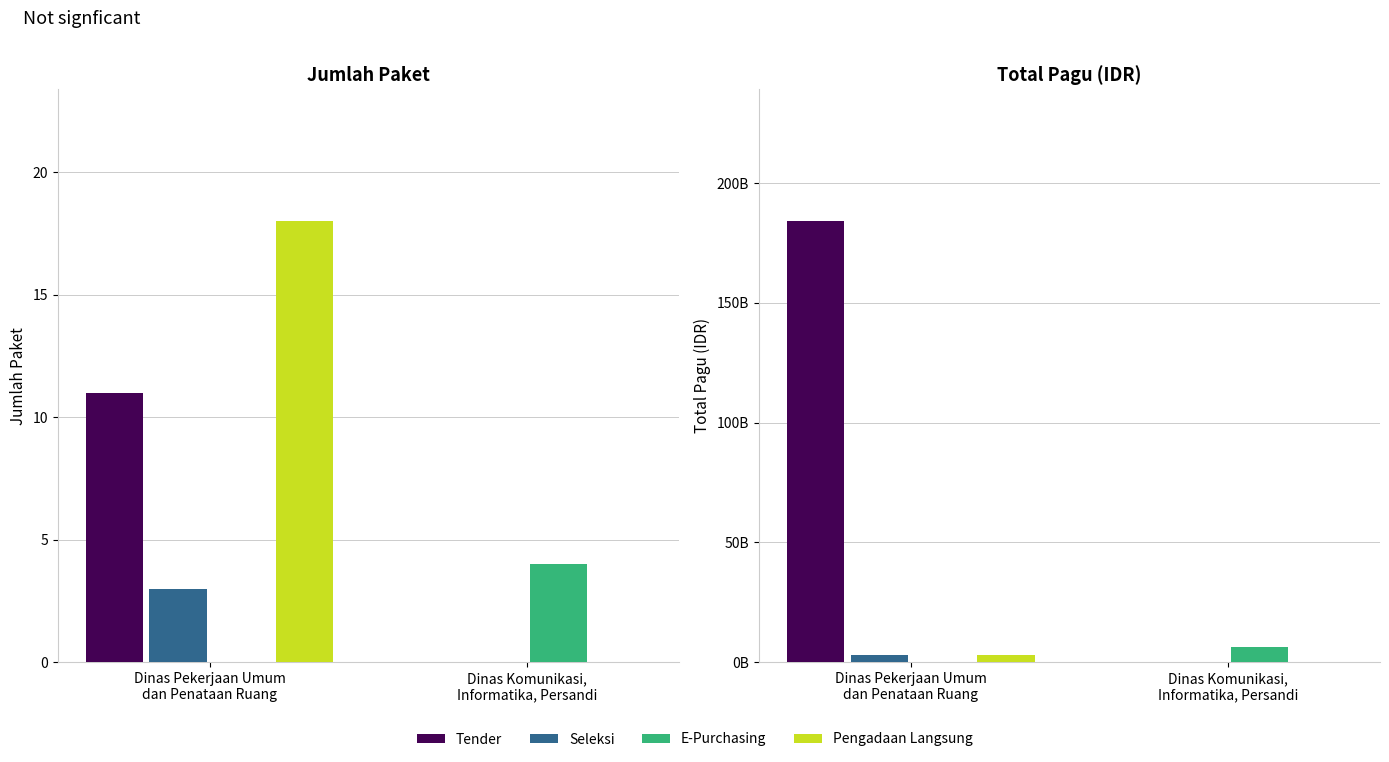

What is the total value across all series at Dinas Komunikasi,
Informatika, Persandi?

6114414300